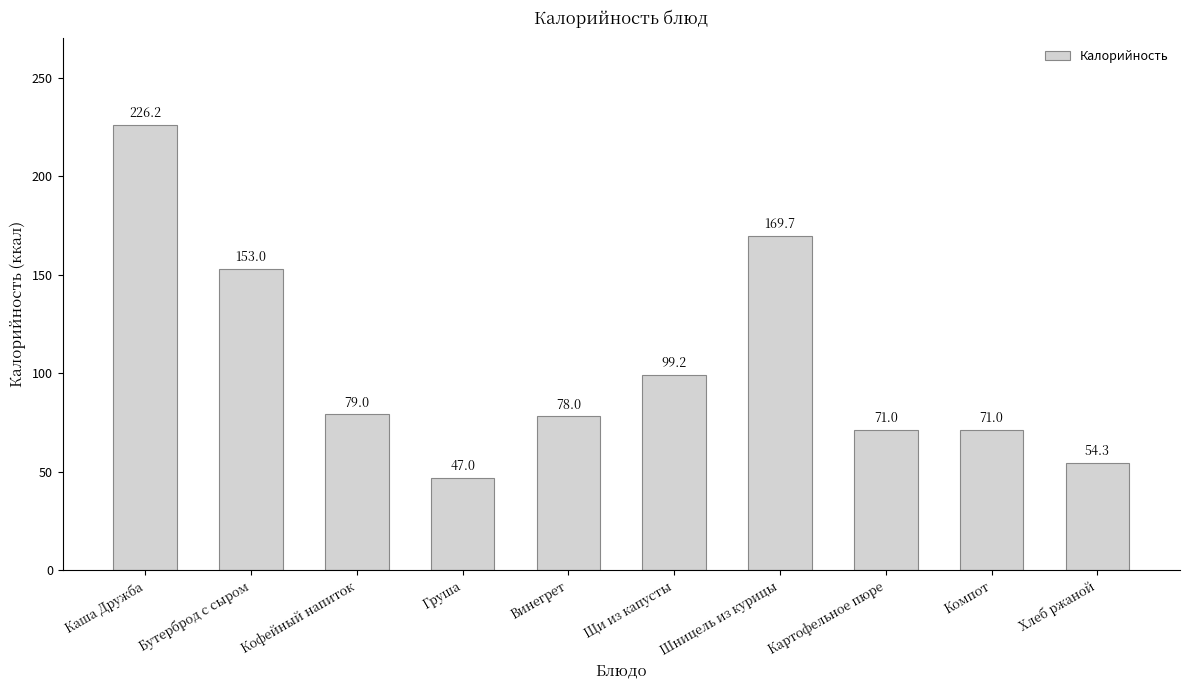

How many series are shown in this chart?

1